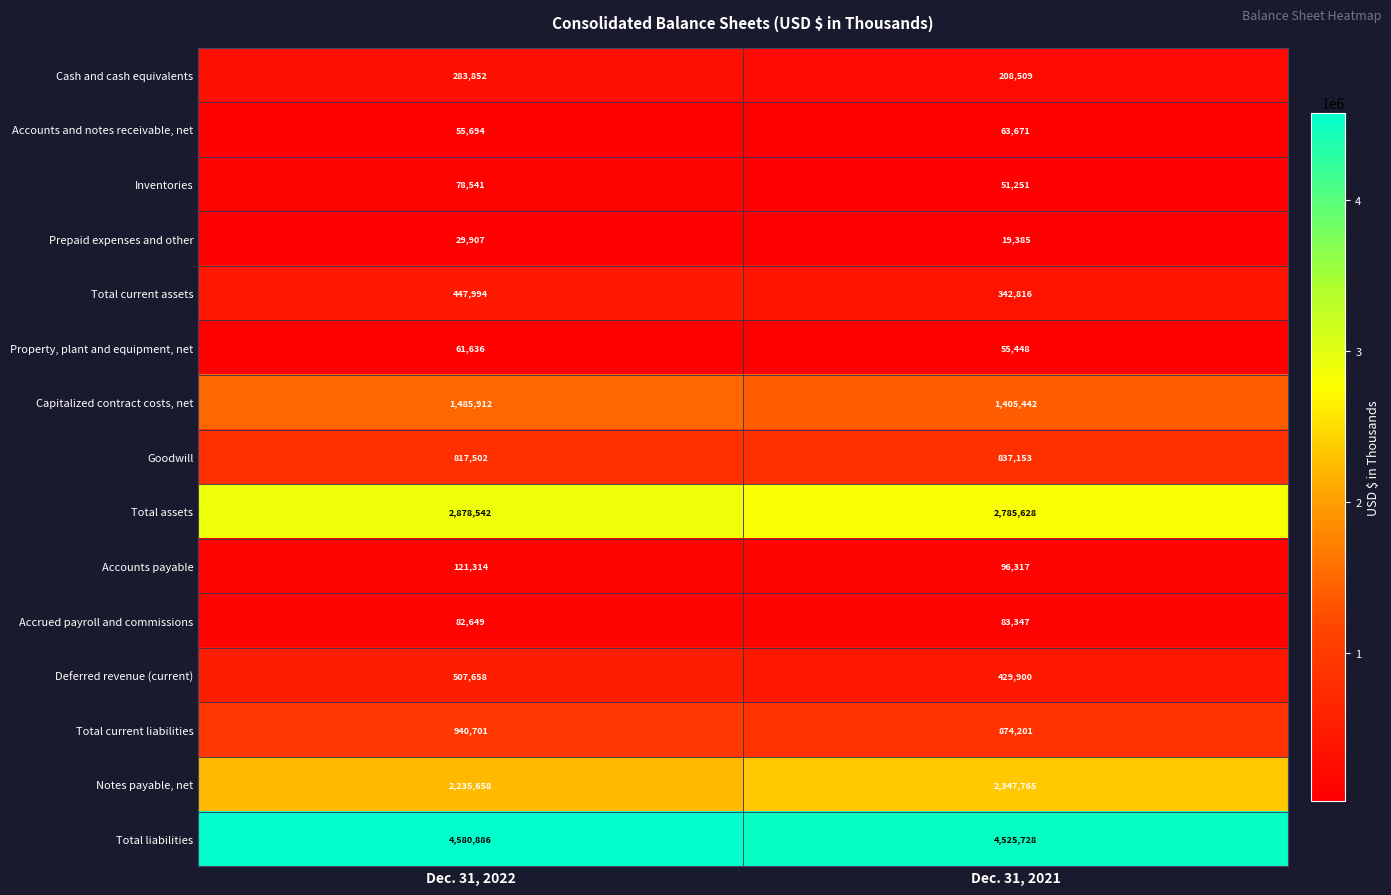

What is the difference between the highest and lowest values at Dec. 31, 2021?

4506343